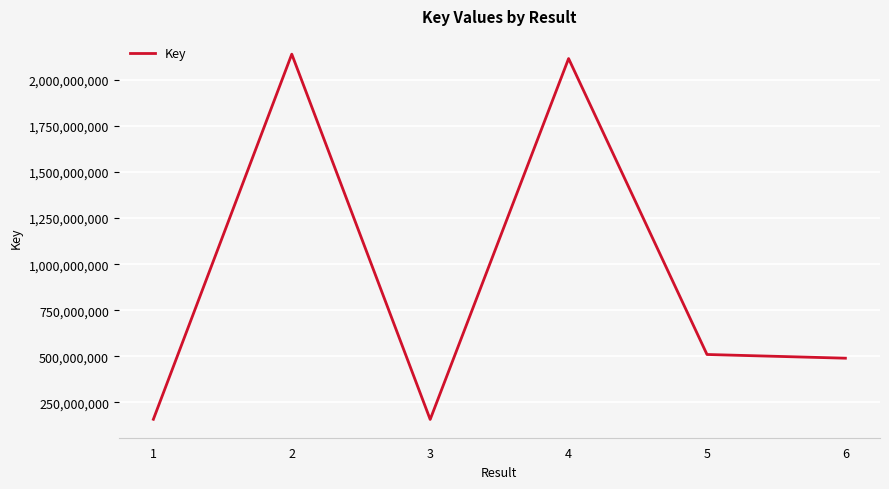

Does the chart display data point markers on the line(s)?

No